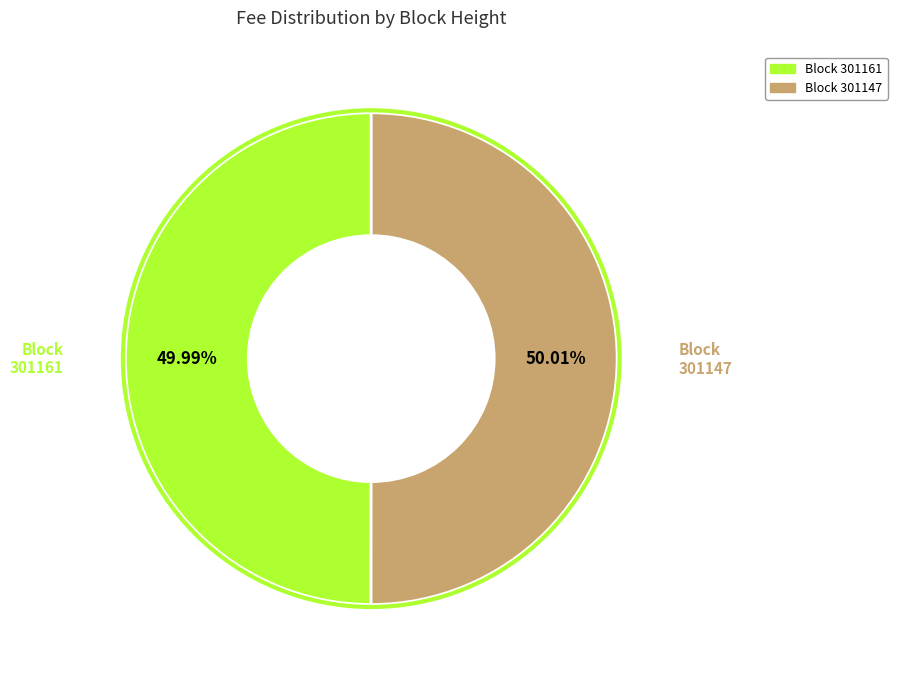

Is there any slice that represents more than half of the pie?

Yes